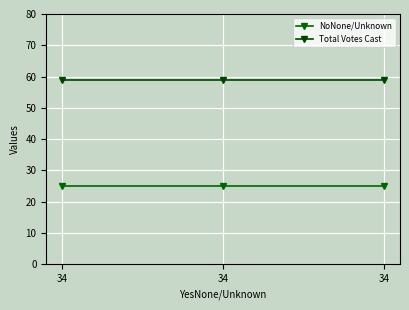

The value of NoNone/Unknown at 34 is 25. True or false?

True